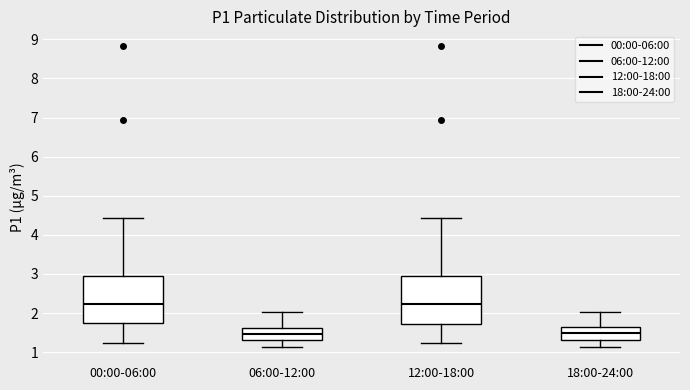

Reading left to right, transcribe this box plot: for each box, give where its median line is, the range the box spans, and where its two whiskers end, as read against the y-axis. The values are not printed on the chart, so give them approximately, as read against the axis.

00:00-06:00: median 2.2, box 1.7 to 2.9, whiskers 1.2 to 4.4
06:00-12:00: median 1.5, box 1.3 to 1.6, whiskers 1.1 to 2.0
12:00-18:00: median 2.2, box 1.7 to 2.9, whiskers 1.2 to 4.4
18:00-24:00: median 1.5, box 1.3 to 1.7, whiskers 1.1 to 2.0